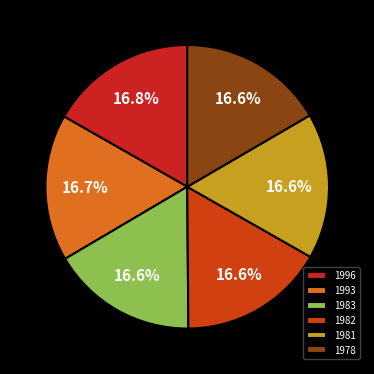

Which has a higher value, 1996 or 1982?

1996